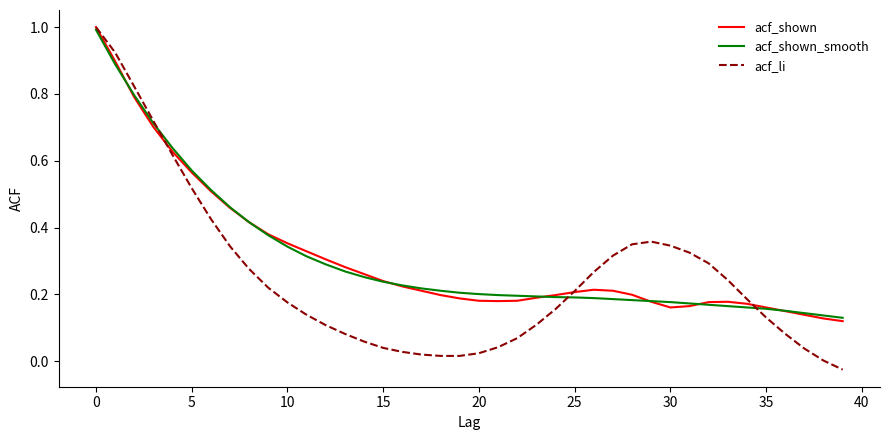

What is the greatest value displayed?

1.0